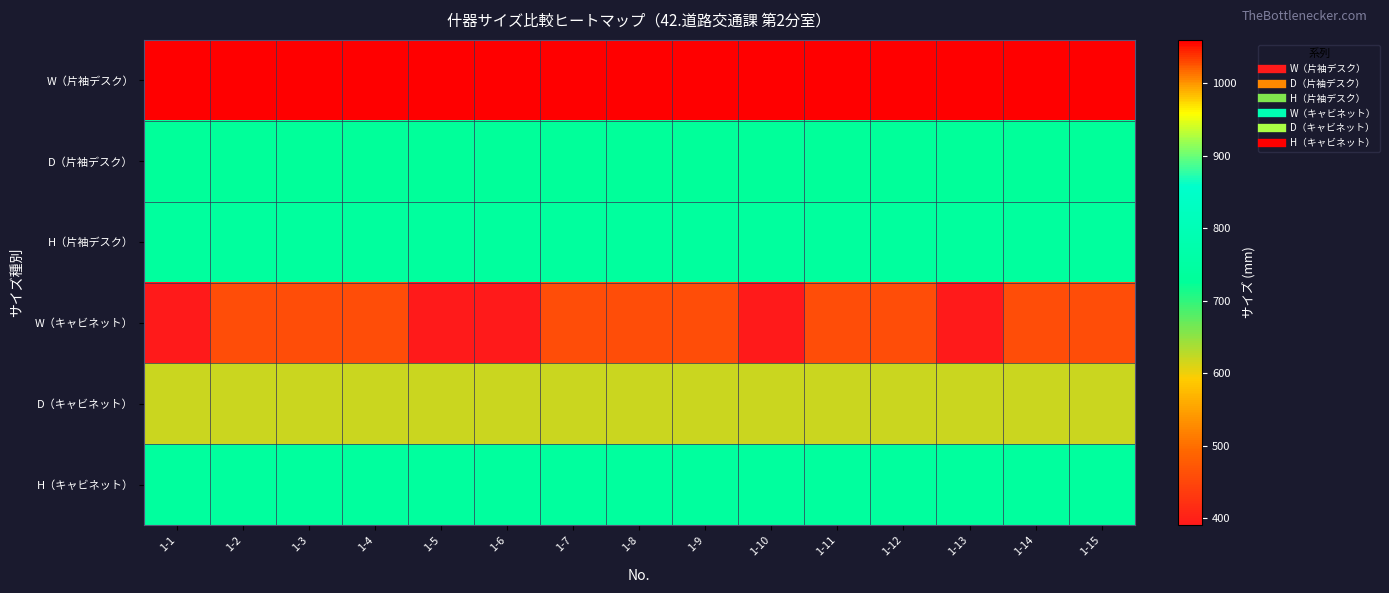

At how many categories does at least one series exceed 734?

15